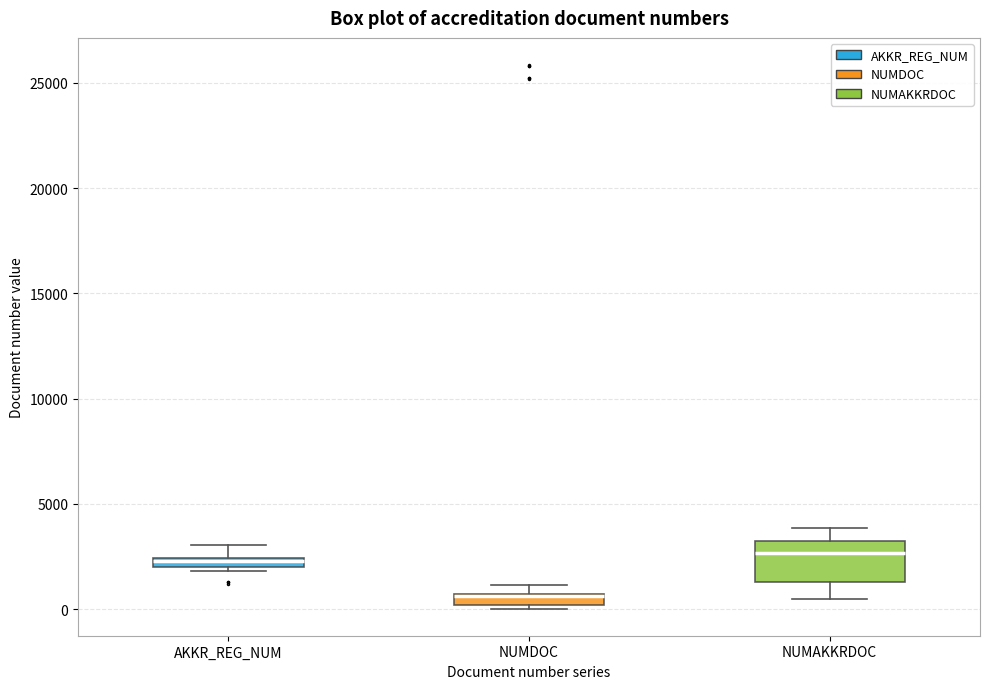

Where is the upper edge of the box for NUMDOC on the y-axis? The values are not printed on the chart, so give them approximately, as read against the axis.

500